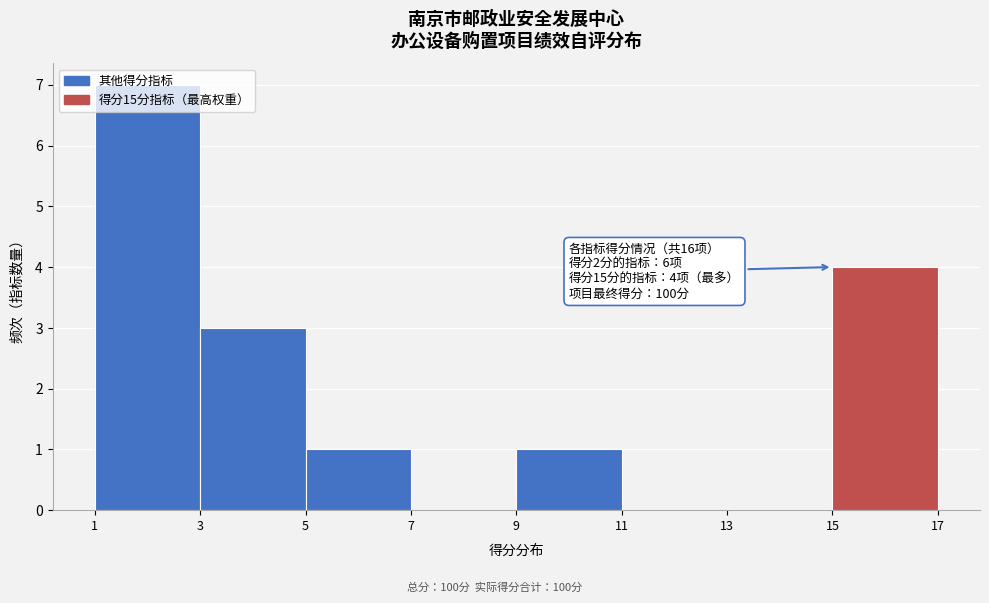

Over which range of the x-axis is the bar tallest?

1 to 3